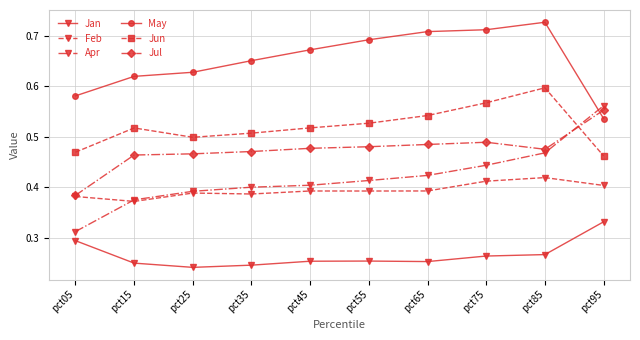

At which label does May reach its minimum?

pct95